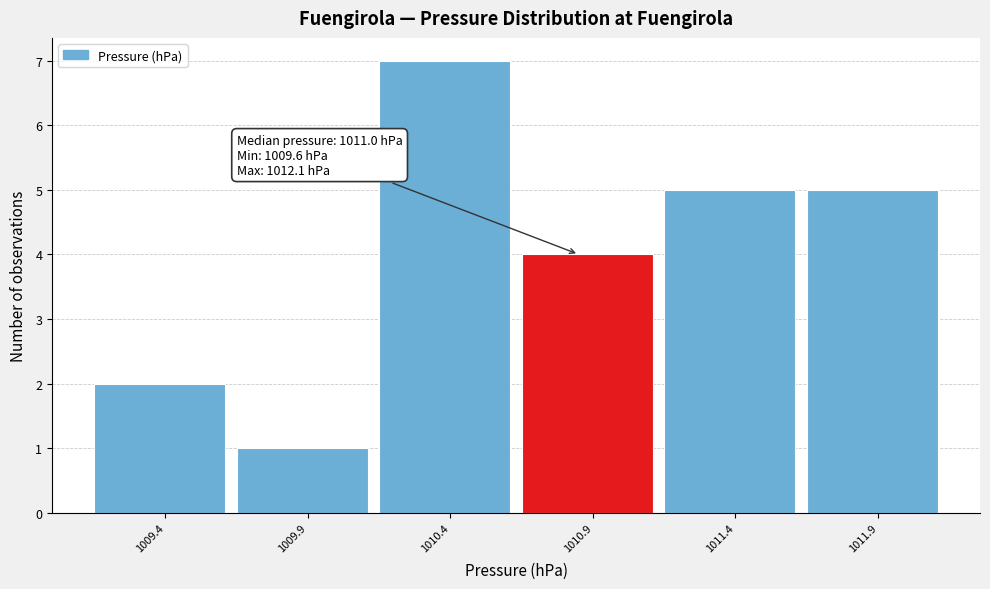

Reading left to right, what are all the values shown in this chart?

1009.4=2	1009.9=1	1010.4=7	1010.9=4	1011.4=5	1011.9=5